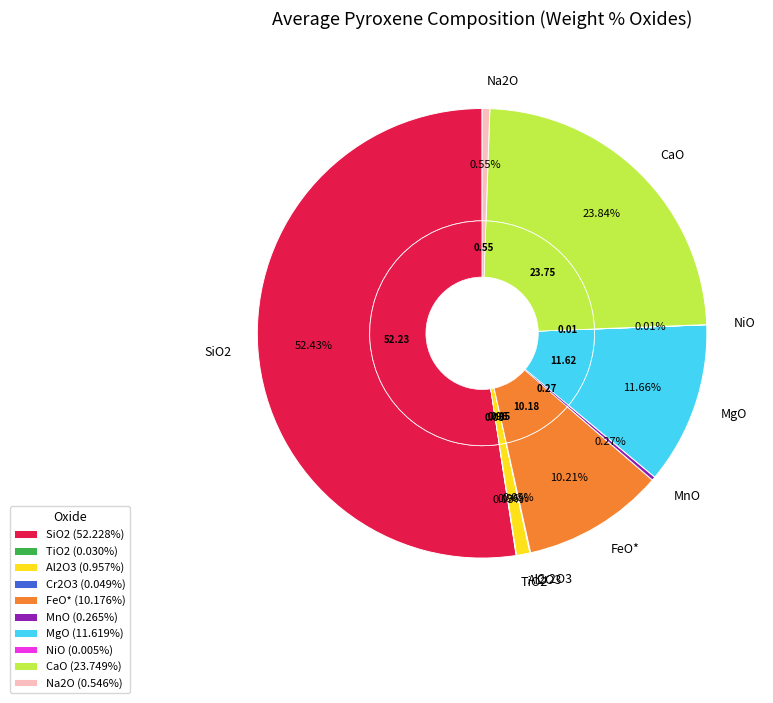

Count the number of slices in the pie.

10